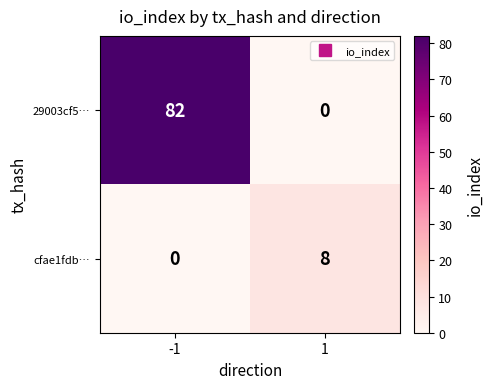

At which category is the sum across all series the highest?

-1